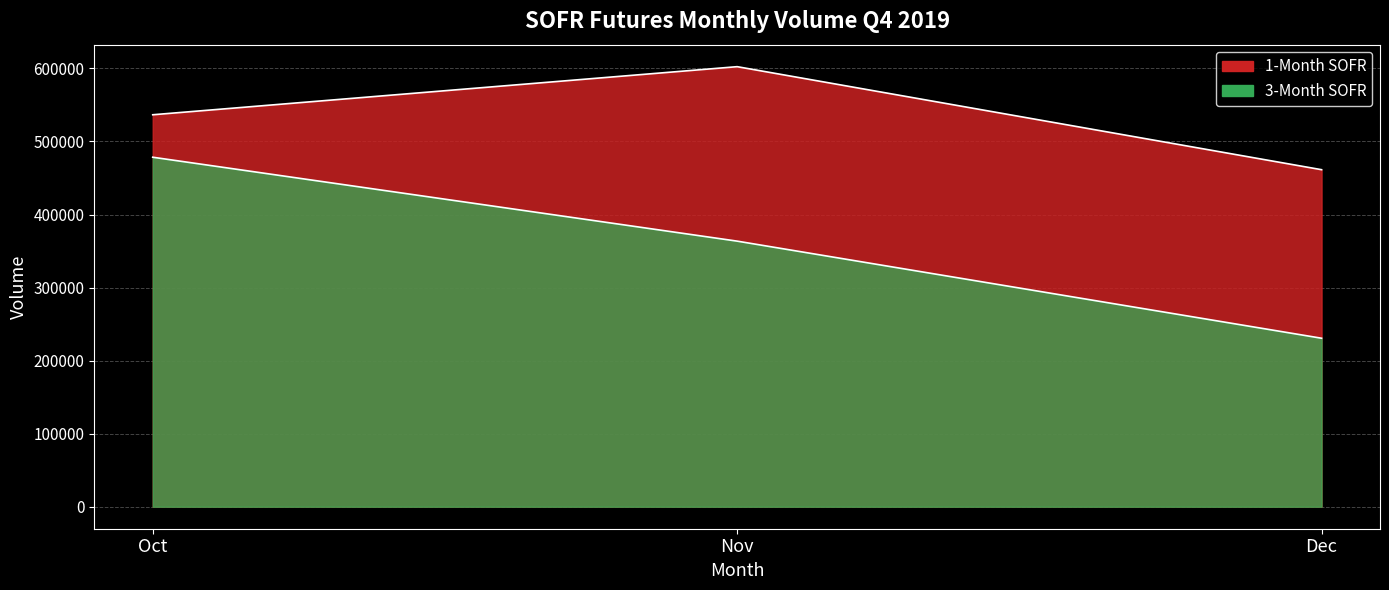

Between Oct and Dec, which is larger?

Oct